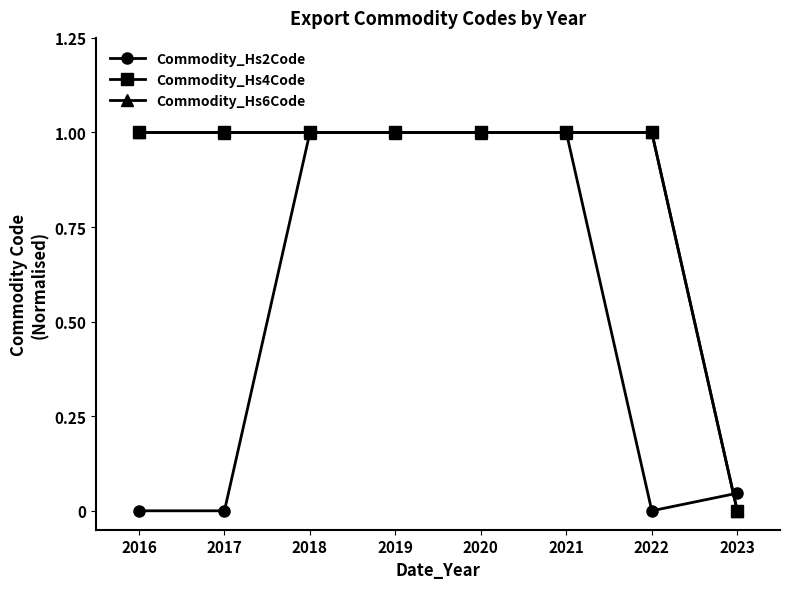

What is the value of the Commodity_Hs4Code point at the 4th from the left?

1.0